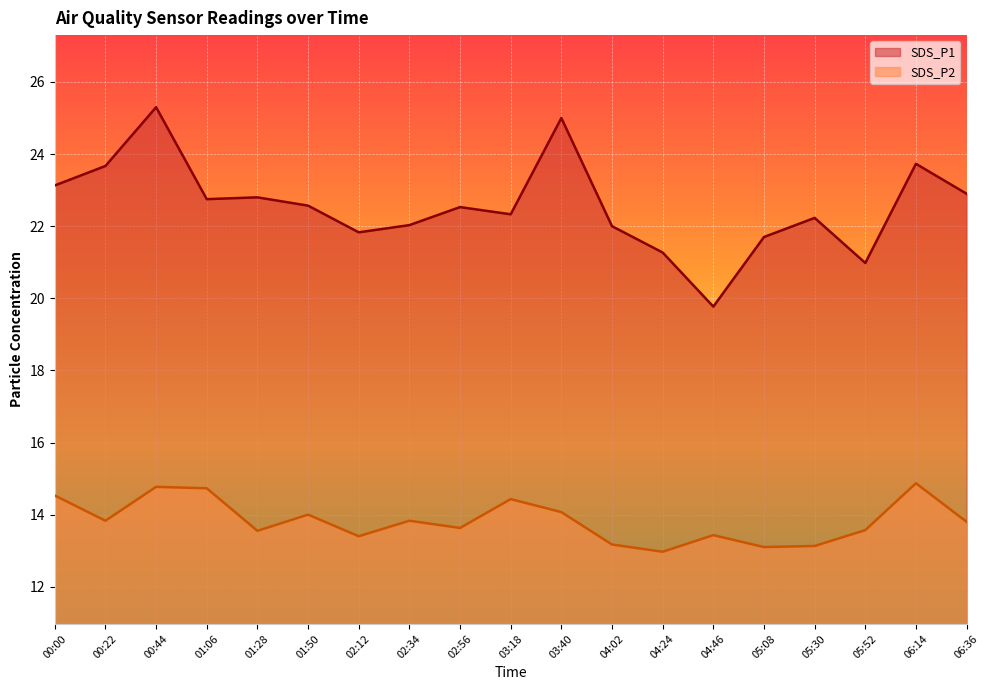

Which has a higher value, 05:08 or 01:28?

01:28